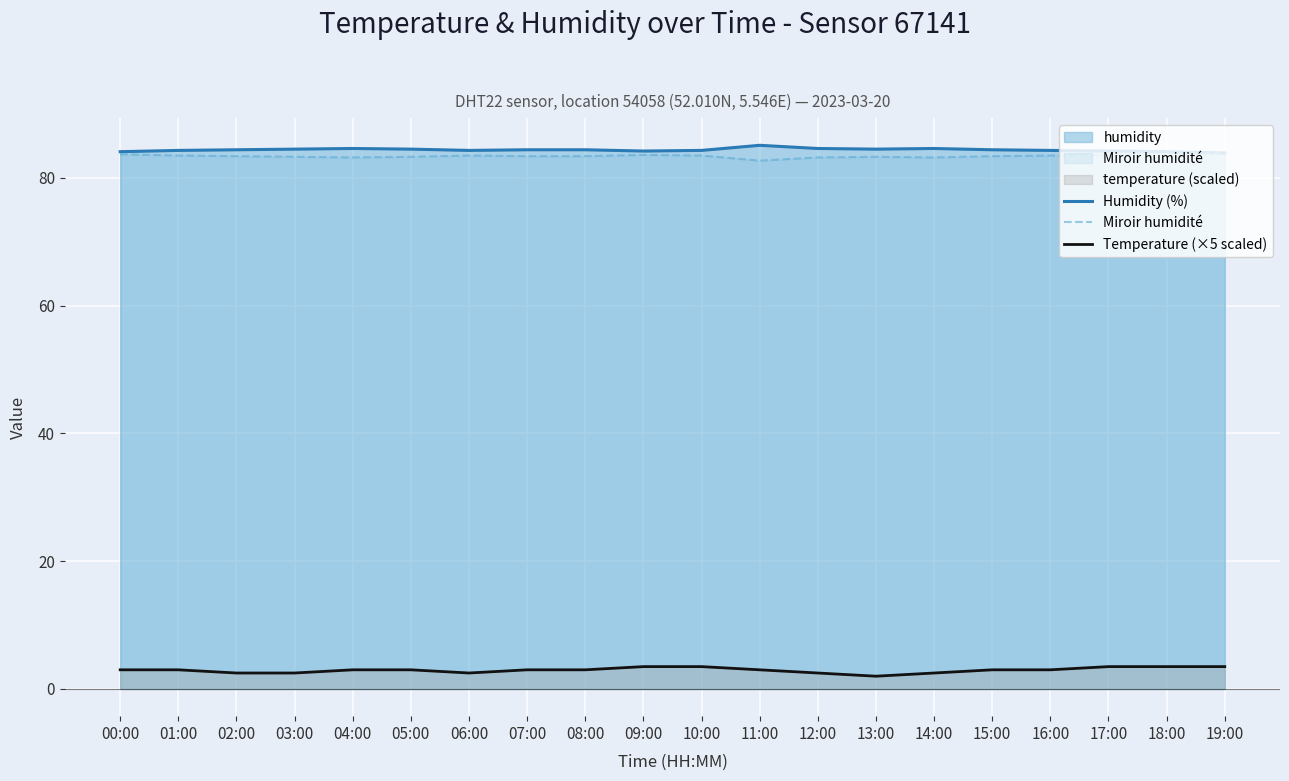

Where is the first local minimum for Humidity (%)?

06:00